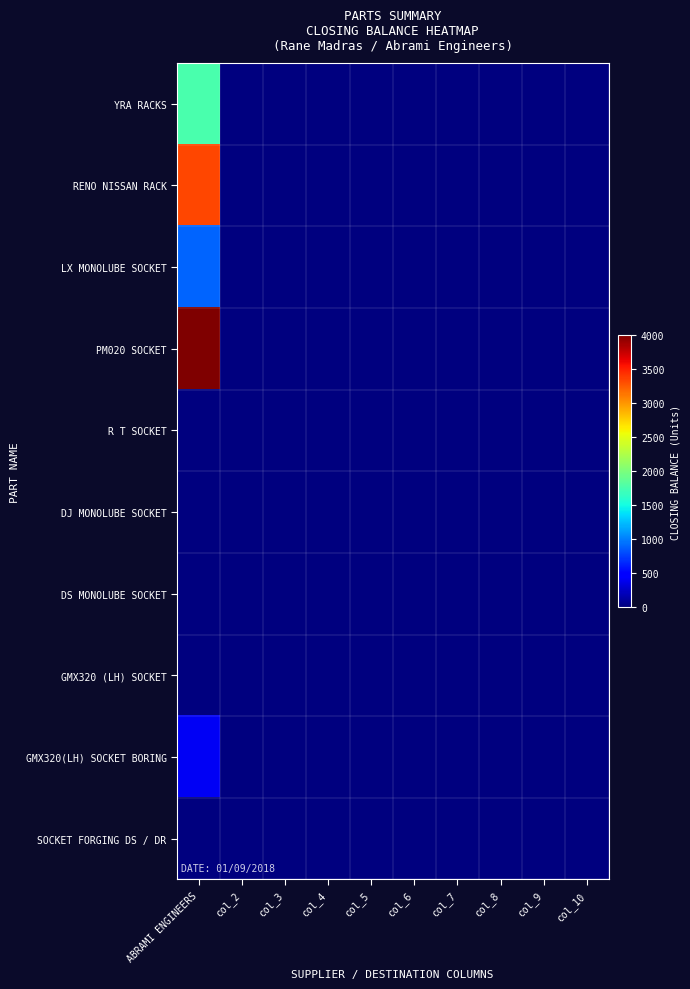

At which category does the chart reach its minimum across all series?

col_2